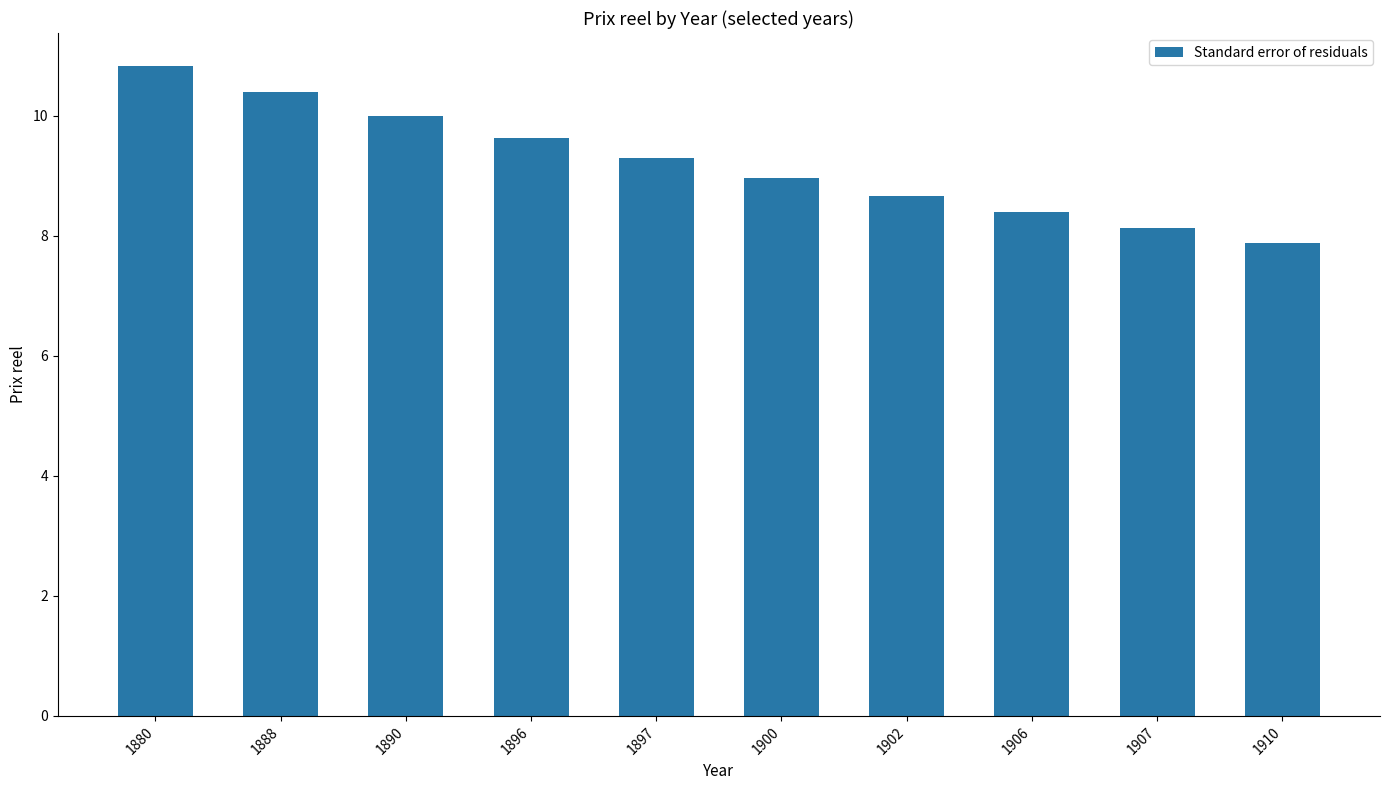

Count the number of data series in this chart.

1